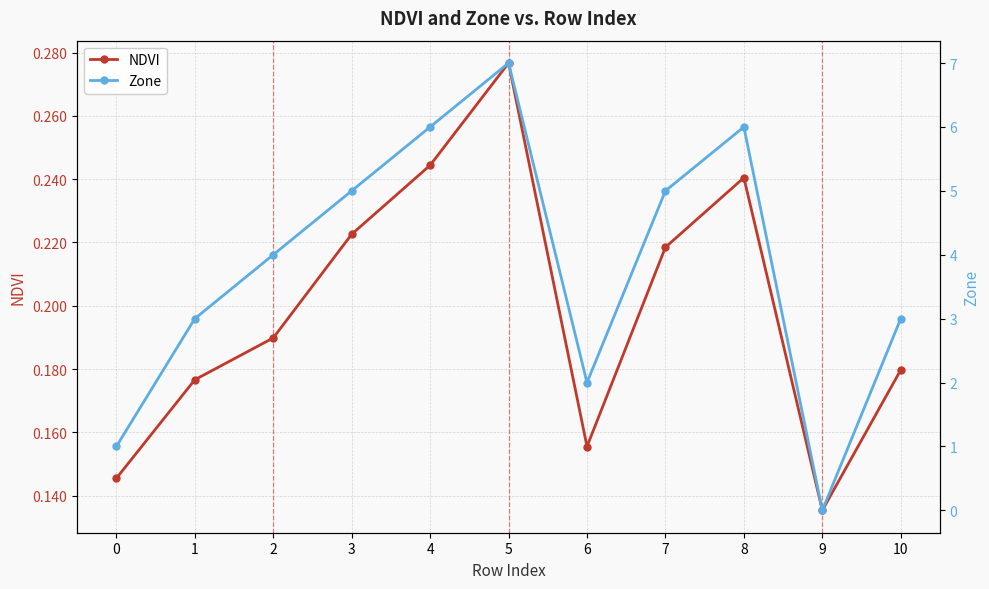

Reading left to right, list all the values displayed in this chart.

NDVI: 0.1	0.2	0.2	0.2	0.2	0.3	0.2	0.2	0.2	0.1	0.2
Zone: 1.0	3.0	4.0	5.0	6.0	7.0	2.0	5.0	6.0	0.0	3.0